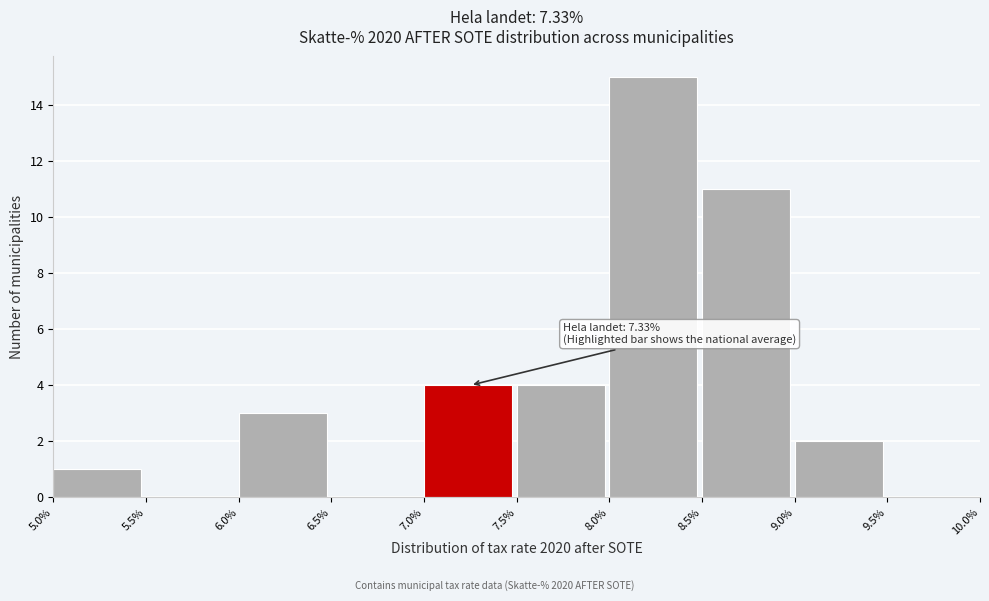

Which range on the x-axis has the tallest bar?

8.0% to 8.5%